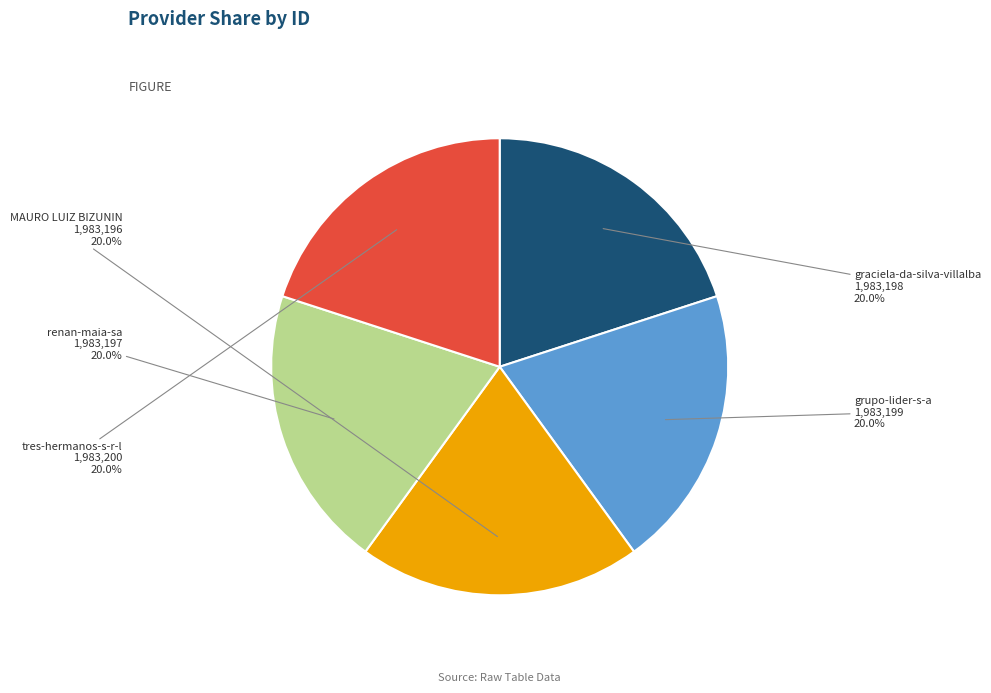

How many slices are in this pie chart?

5